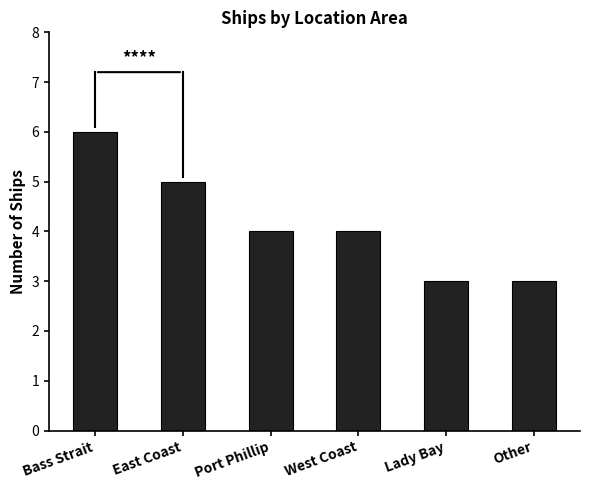

What is the sum of all values?

25